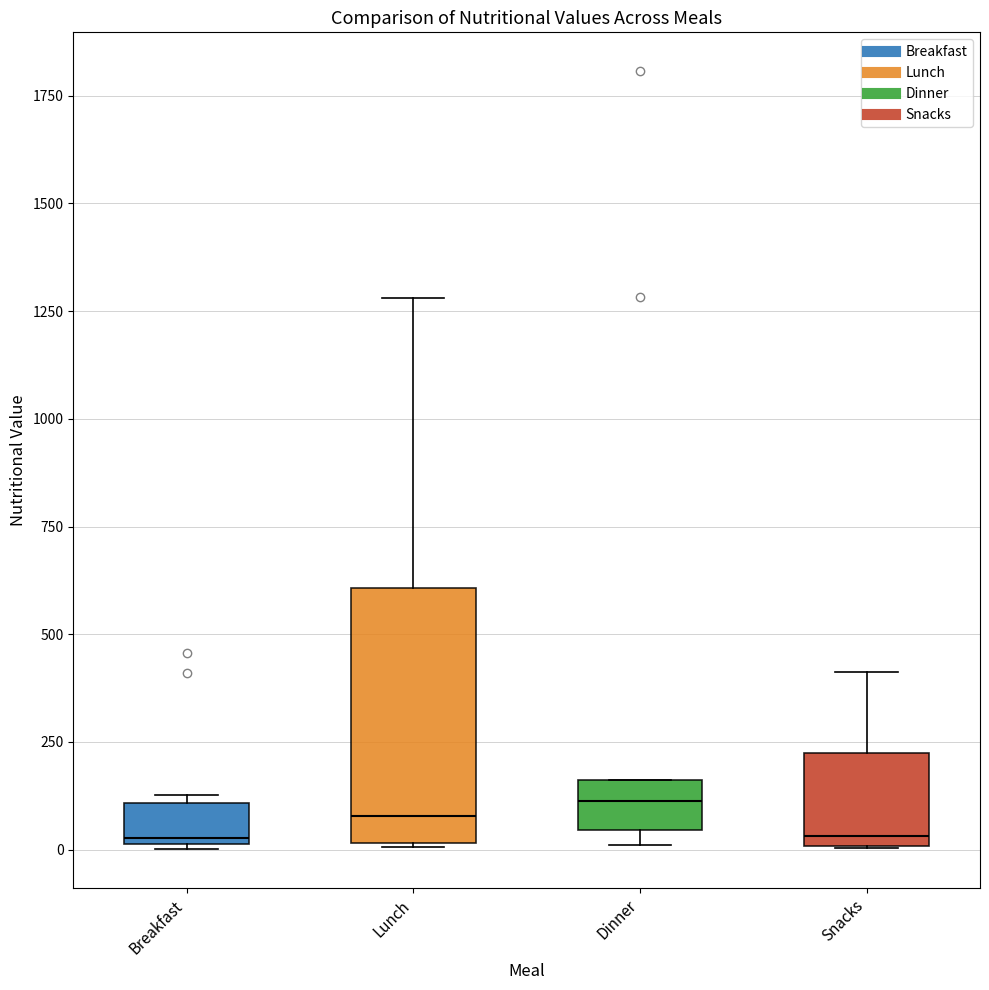

Reading left to right, transcribe this box plot: for each box, give where its median line is, the range the box spans, and where its two whiskers end, as read against the y-axis. The values are not printed on the chart, so give them approximately, as read against the axis.

Breakfast: median 50, box 0 to 100, whiskers 0 to 150
Lunch: median 100, box 0 to 600, whiskers 0 to 1300
Dinner: median 100, box 50 to 150, whiskers 0 to 150
Snacks: median 50, box 0 to 200, whiskers 0 to 400